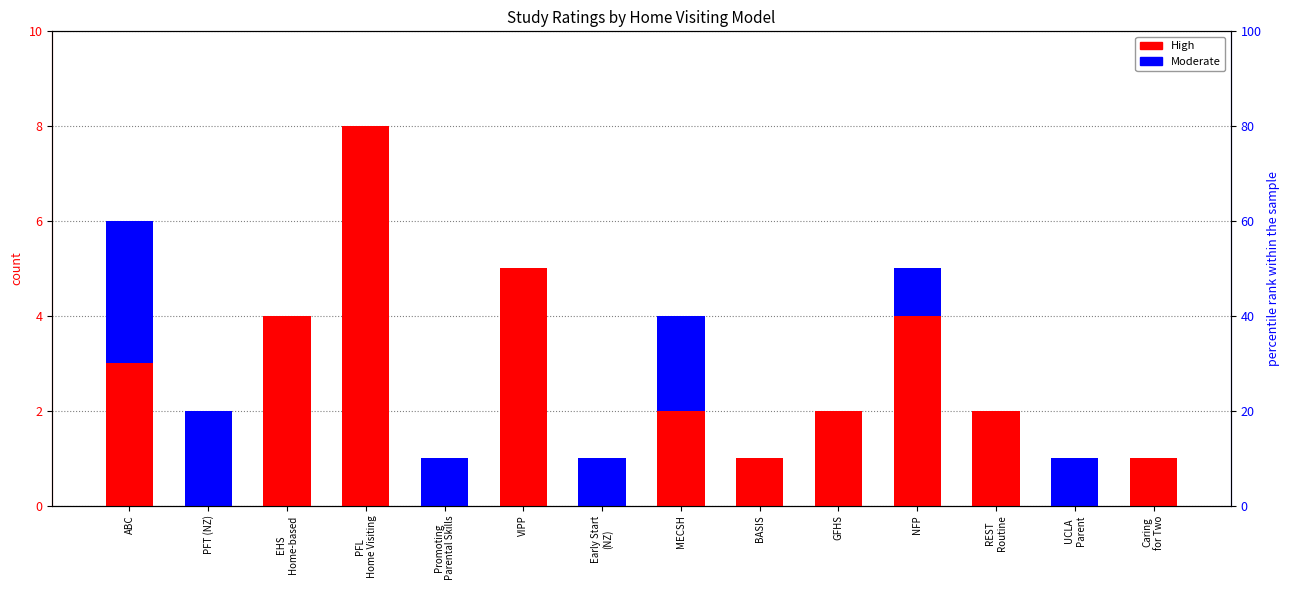

At which label does Moderate reach its minimum?

EHS
Home-based